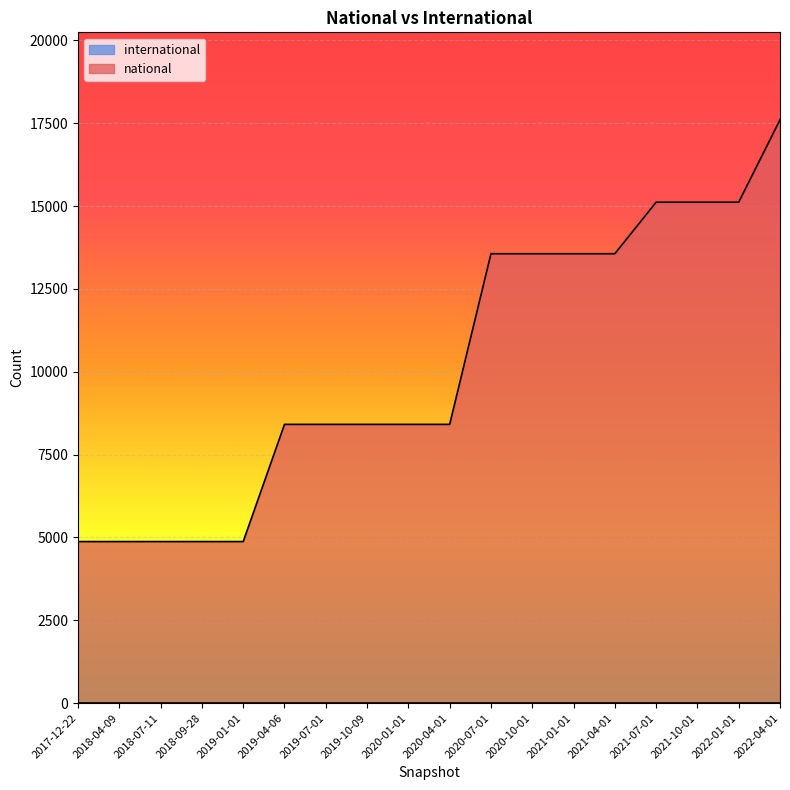

List the labels in order of value, largest first.

2022-04-01, 2021-07-01, 2021-10-01, 2022-01-01, 2020-07-01, 2020-10-01, 2021-01-01, 2021-04-01, 2019-04-06, 2019-07-01, 2019-10-09, 2020-01-01, 2020-04-01, 2017-12-22, 2018-04-09, 2018-07-11, 2018-09-28, 2019-01-01